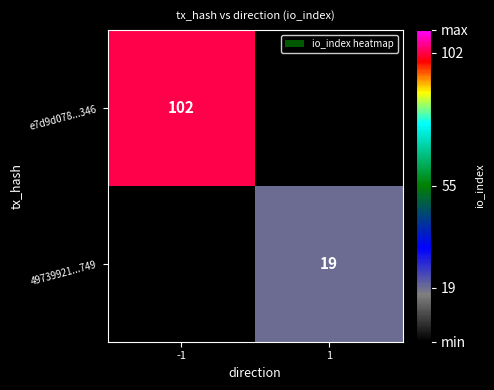

The value of 49739921...749 at 1 is 19. True or false?

True